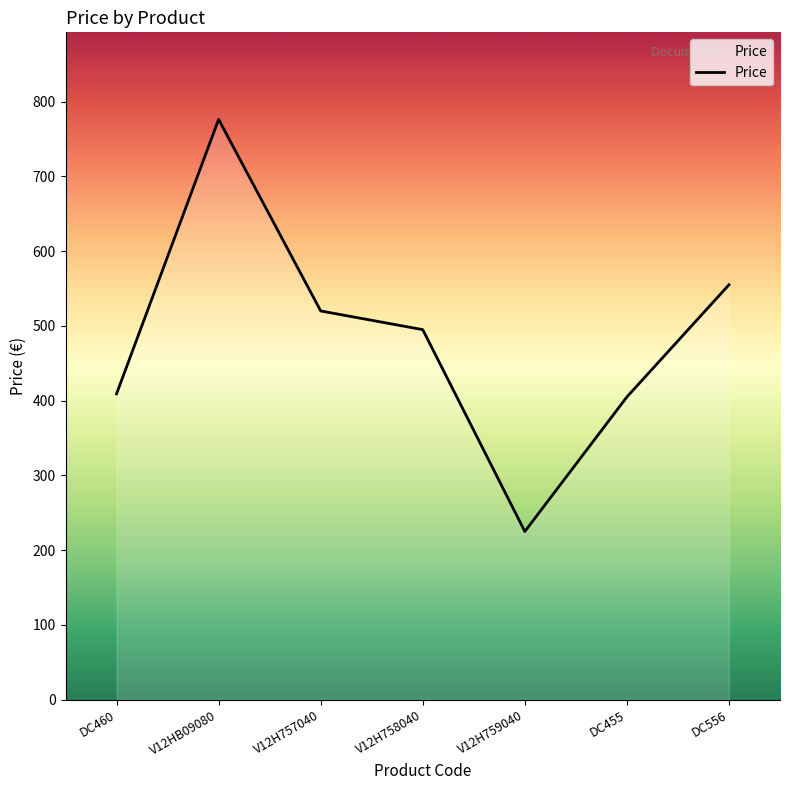

What is the average value?

483.6